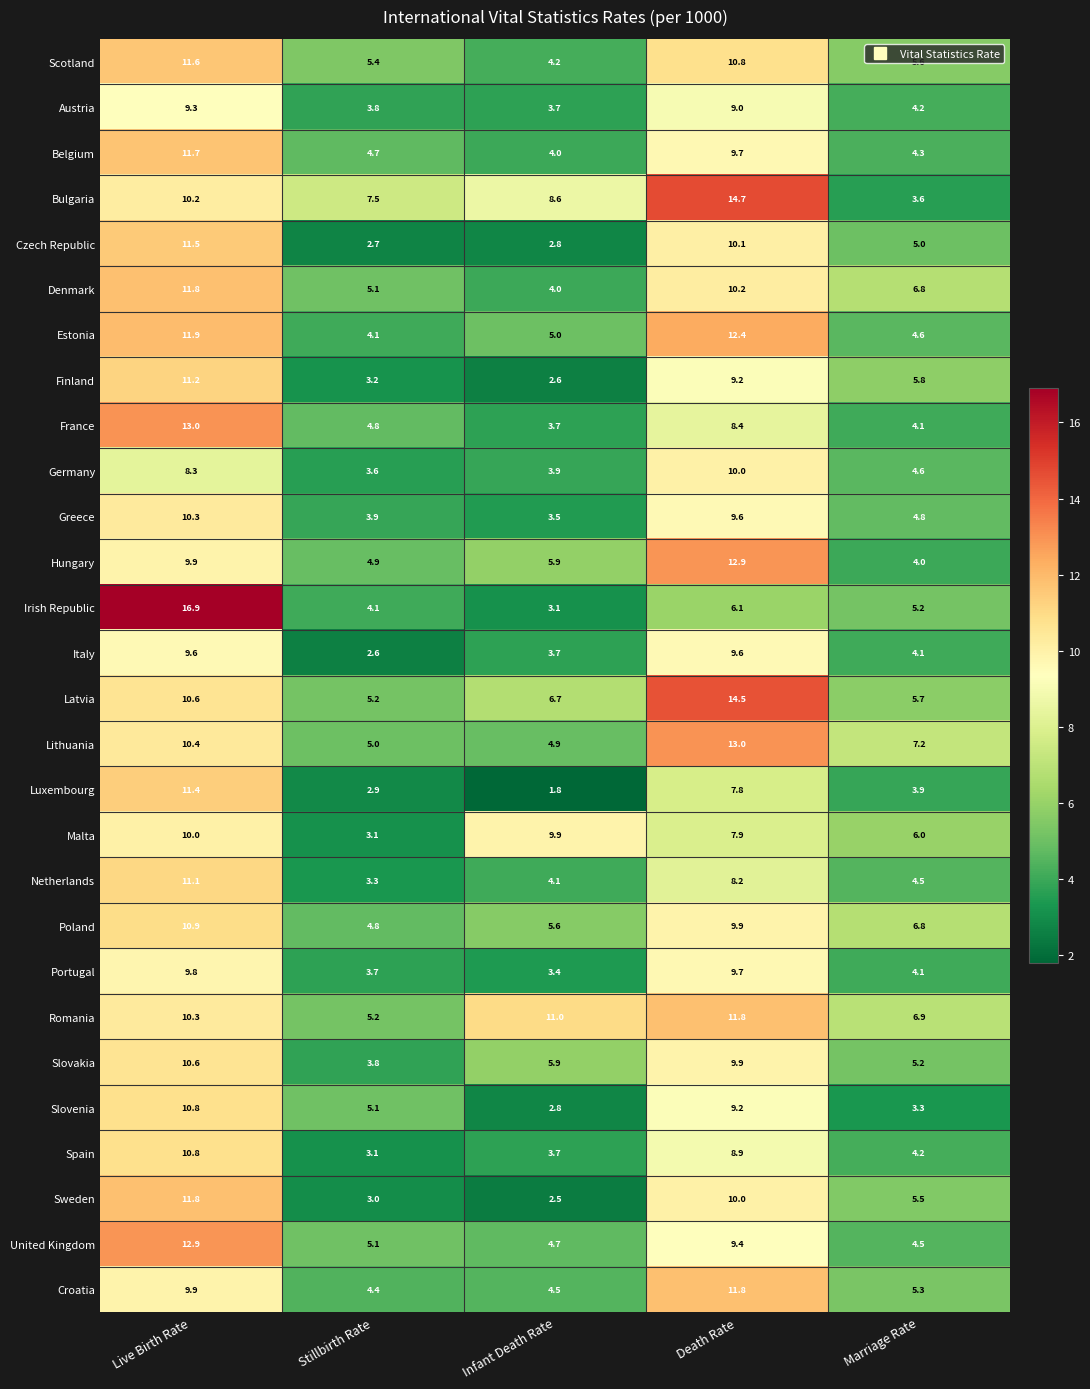

What is the spread (max minus min) of values at Infant Death Rate?

9.2